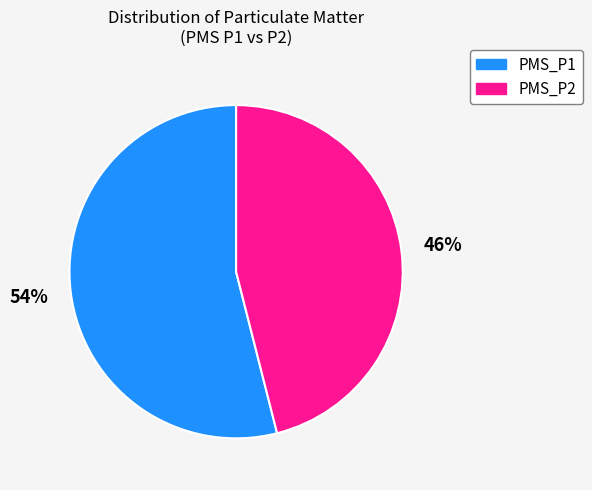

Rank the categories by value from lowest to highest.

PMS_P2, PMS_P1